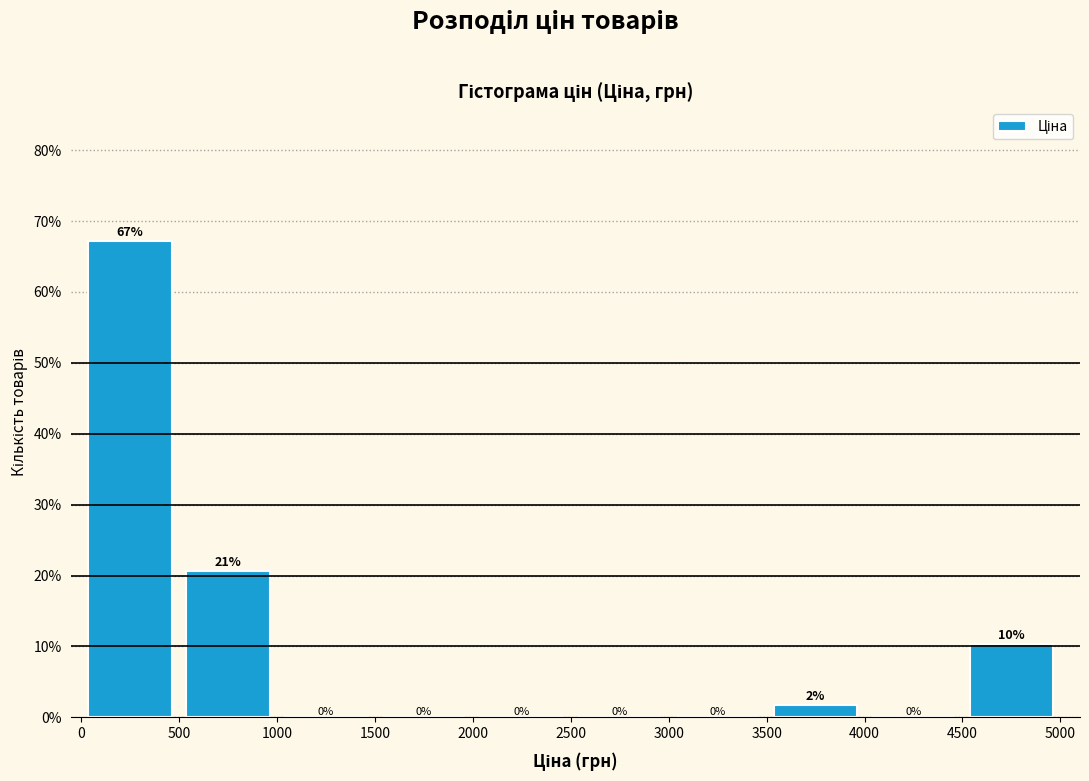

Over which range of the x-axis is the bar tallest?

0 to 500